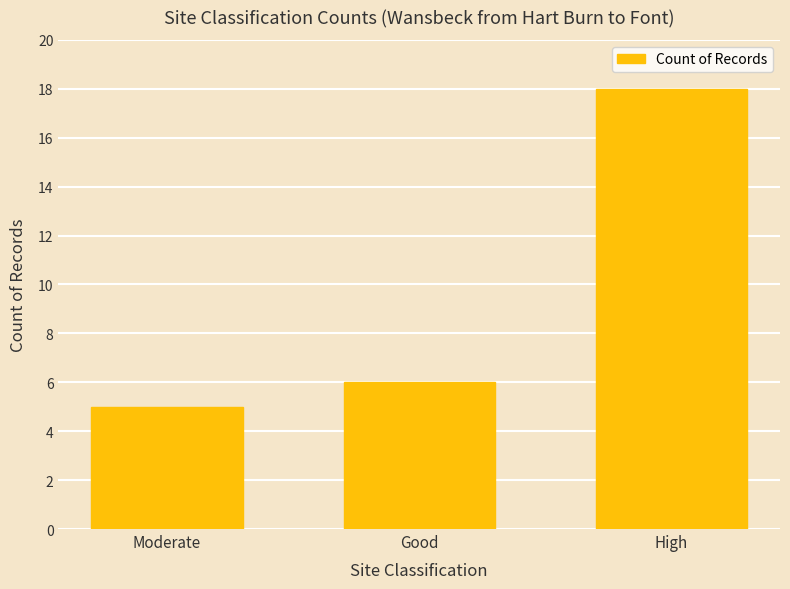

What is the label of the 2nd bar from the left?

Good